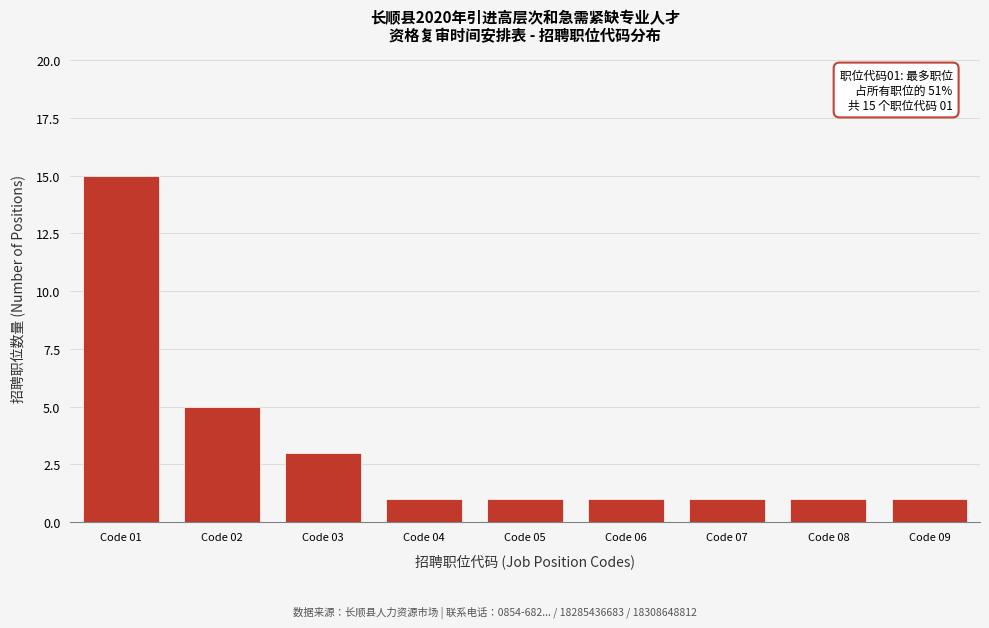

Reading left to right, list all the values displayed in this chart.

Code 01=15	Code 02=5	Code 03=3	Code 04=1	Code 05=1	Code 06=1	Code 07=1	Code 08=1	Code 09=1